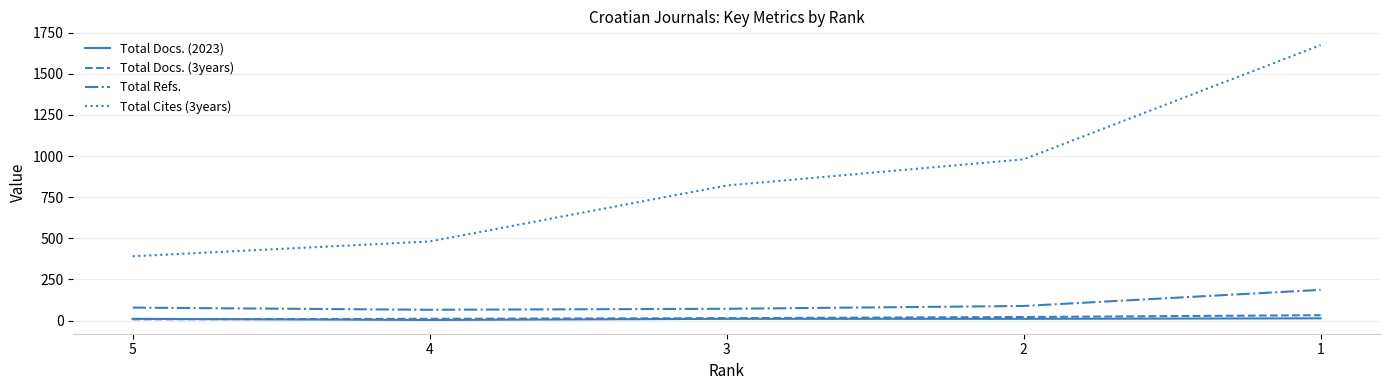

True or false: Total Docs. (2023) and Total Refs. cross at least once.

False